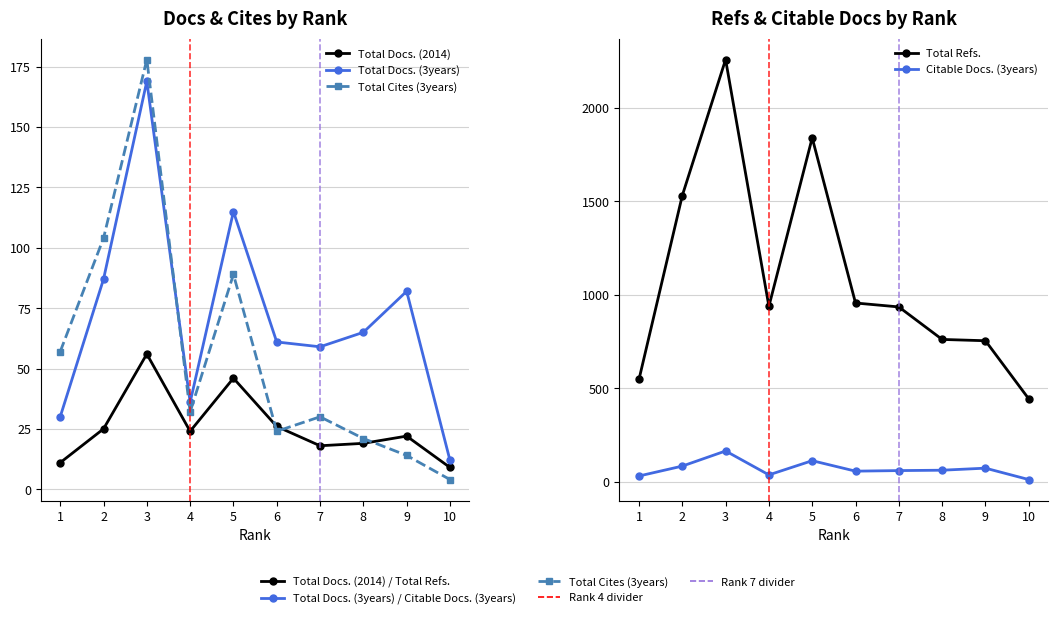

What are all the series names shown in the legend?

Total Docs. (2014), Total Docs. (3years), Total Cites (3years), Total Refs., Citable Docs. (3years)